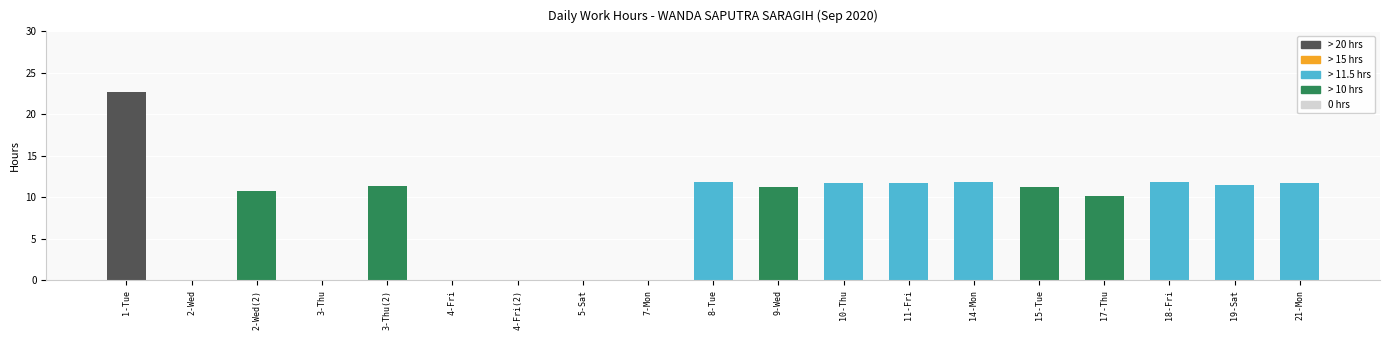

What is the difference between the values at 18-Fri and 14-Mon?

0.1